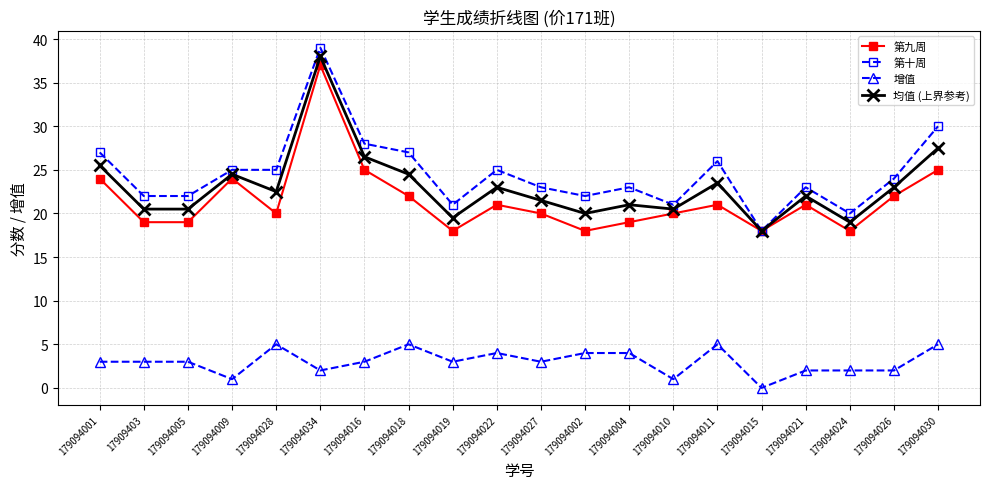

Which label corresponds to the smallest value in the chart?

179094015